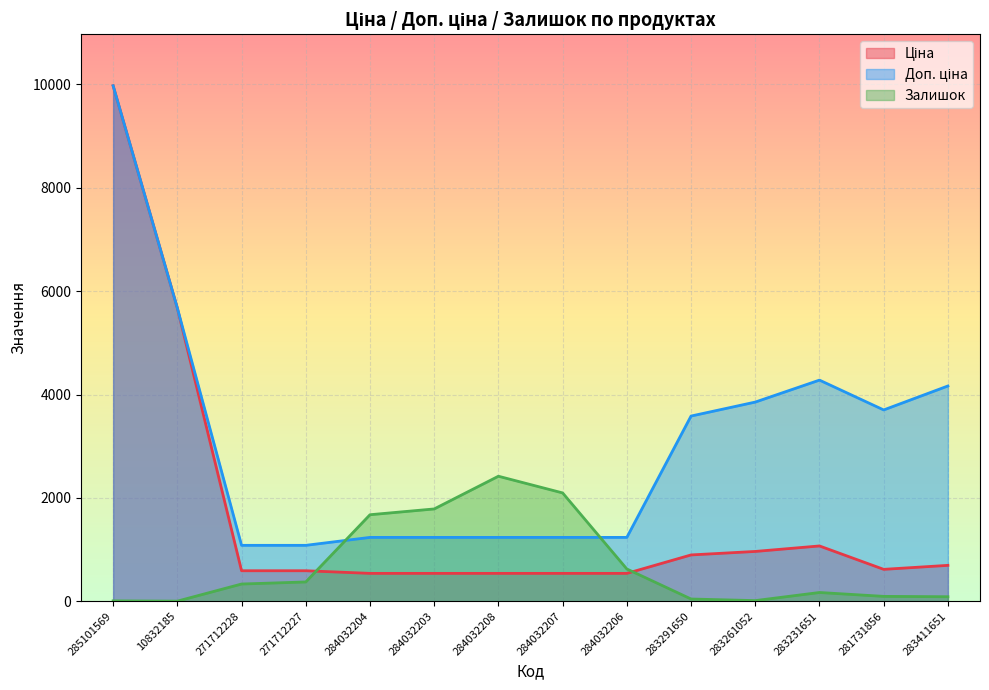

Between 10832185 and 283411651, which series saw the biggest shift?

Ціна